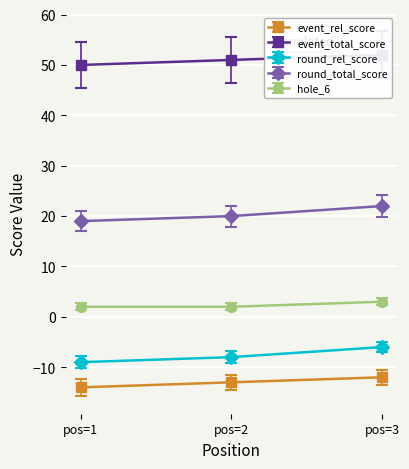

The round_total_score series shows -1.3 at pos=3. True or false?

False